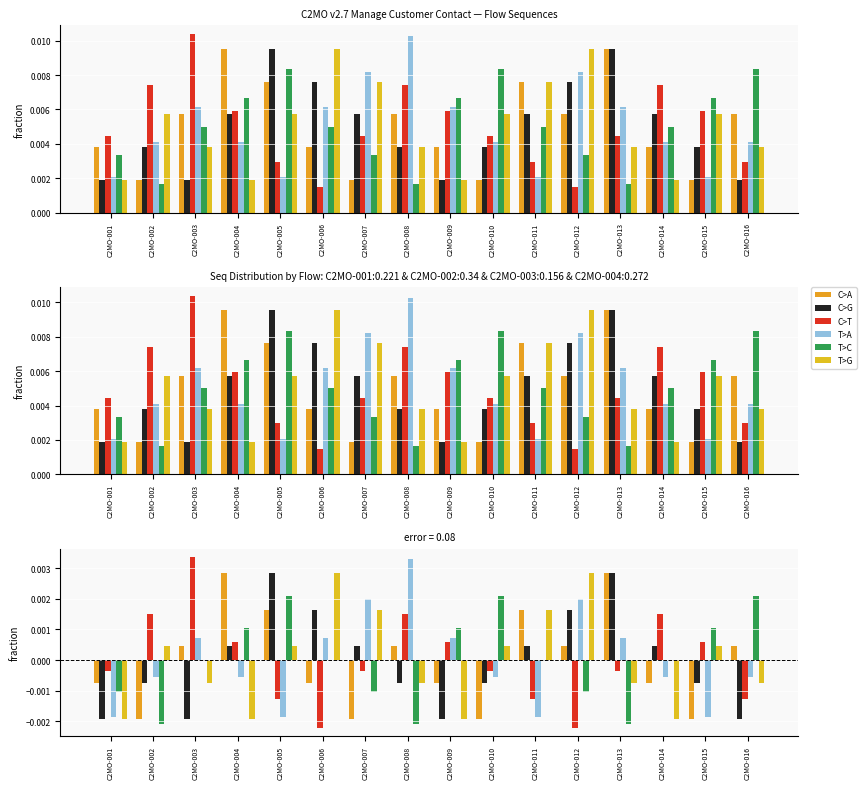

At which label is C>G closest to 0?

C2MO-004